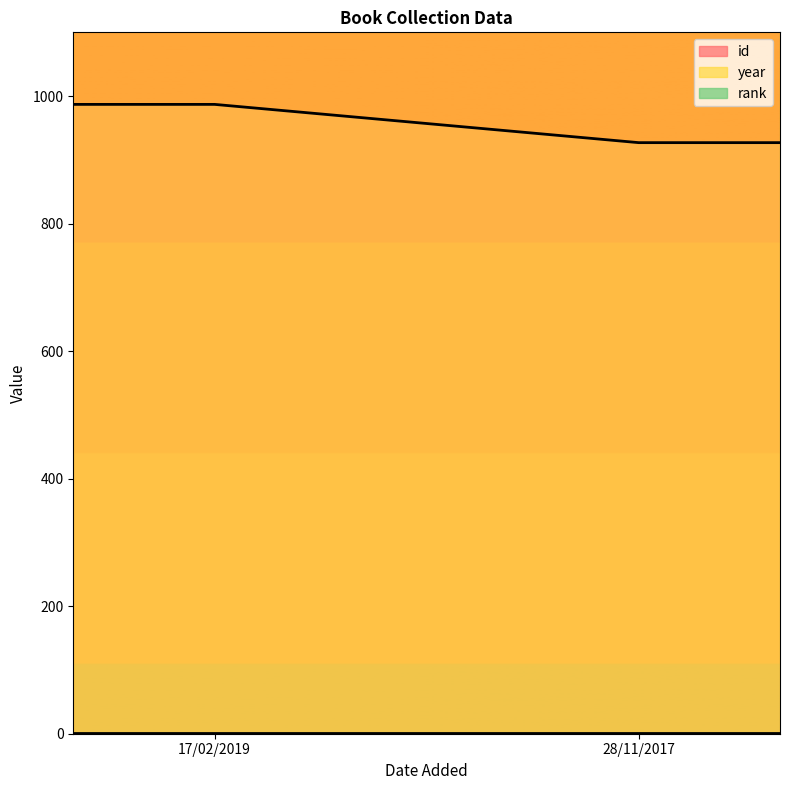

True or false: rank has a value of 1 at 28/11/2017.

True